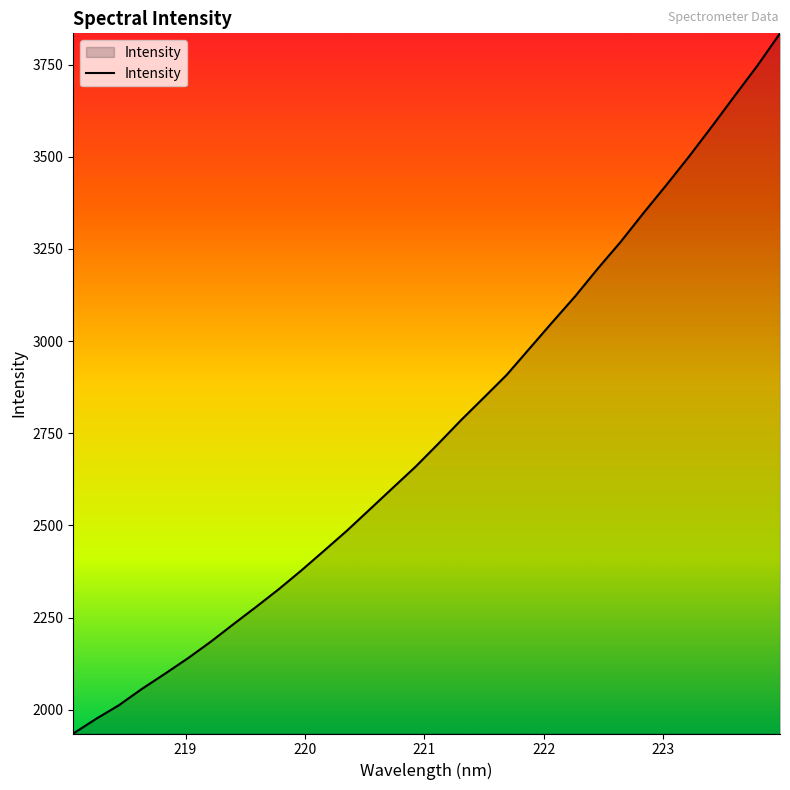

What is the maximum value shown in the chart?

3834.7